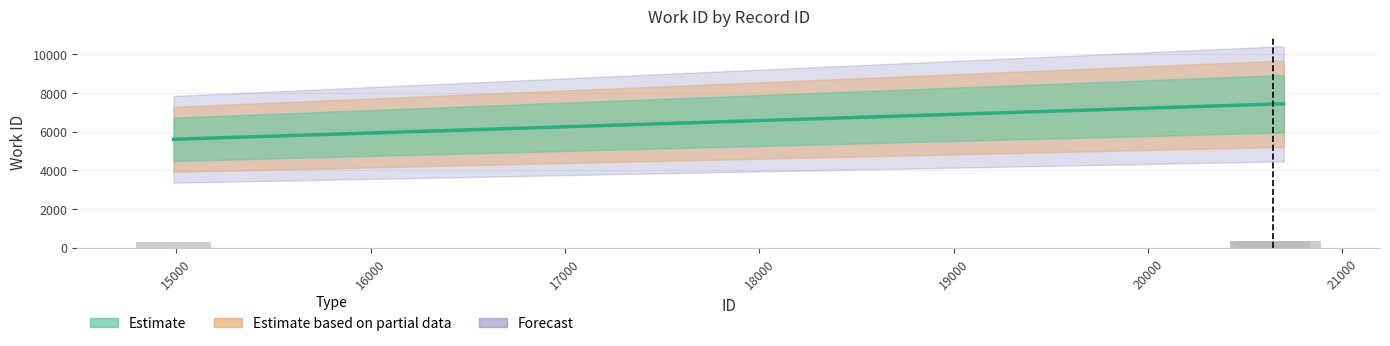

Between 20698 and 20610, which is larger?

20698